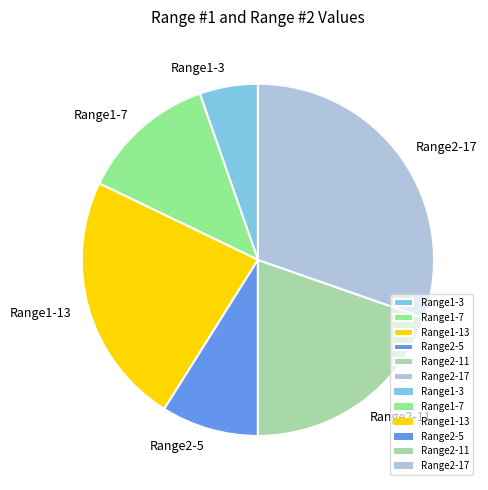

Combined, do Range2-11 and Range2-5 account for over 50%?

No